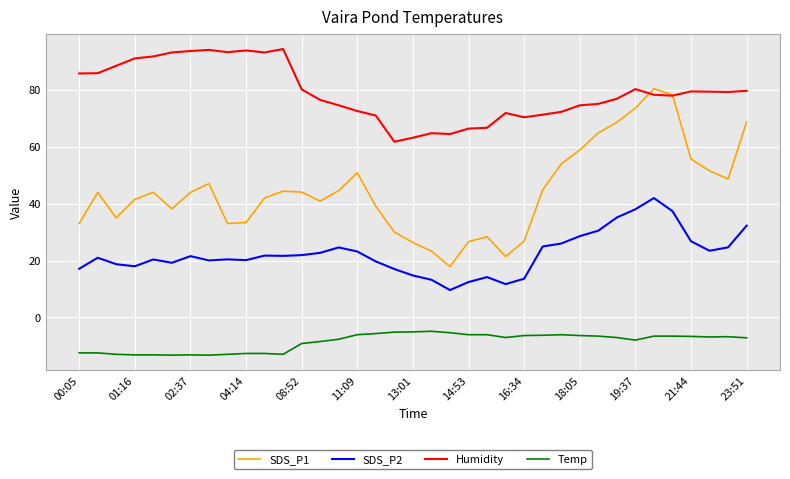

Rank the series by their maximum value, from lowest to highest.

Temp, SDS_P2, SDS_P1, Humidity